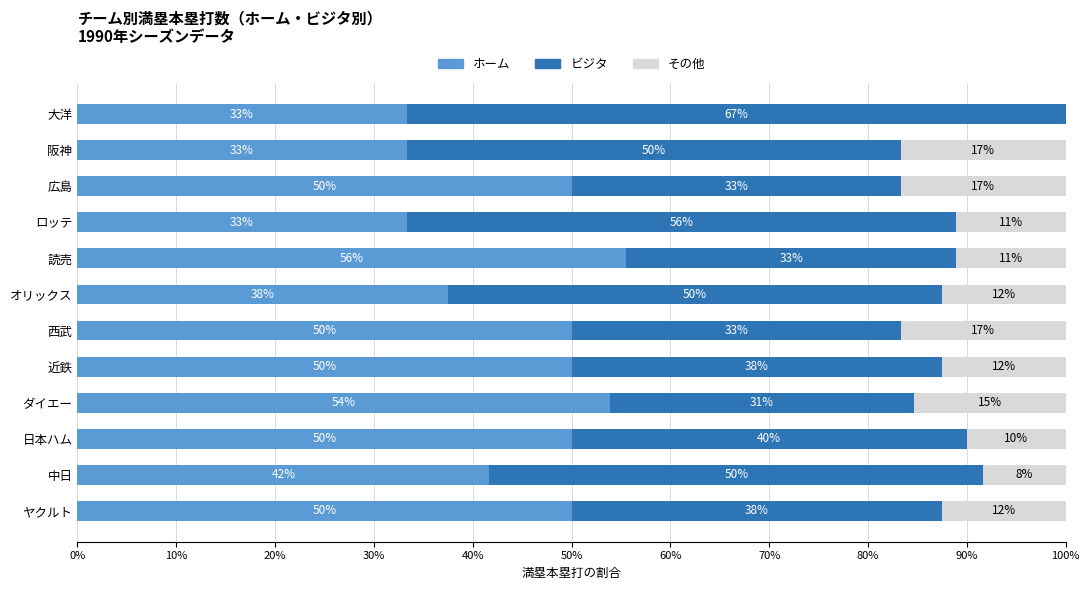

What are all the series names shown in the legend?

ホーム, ビジタ, その他